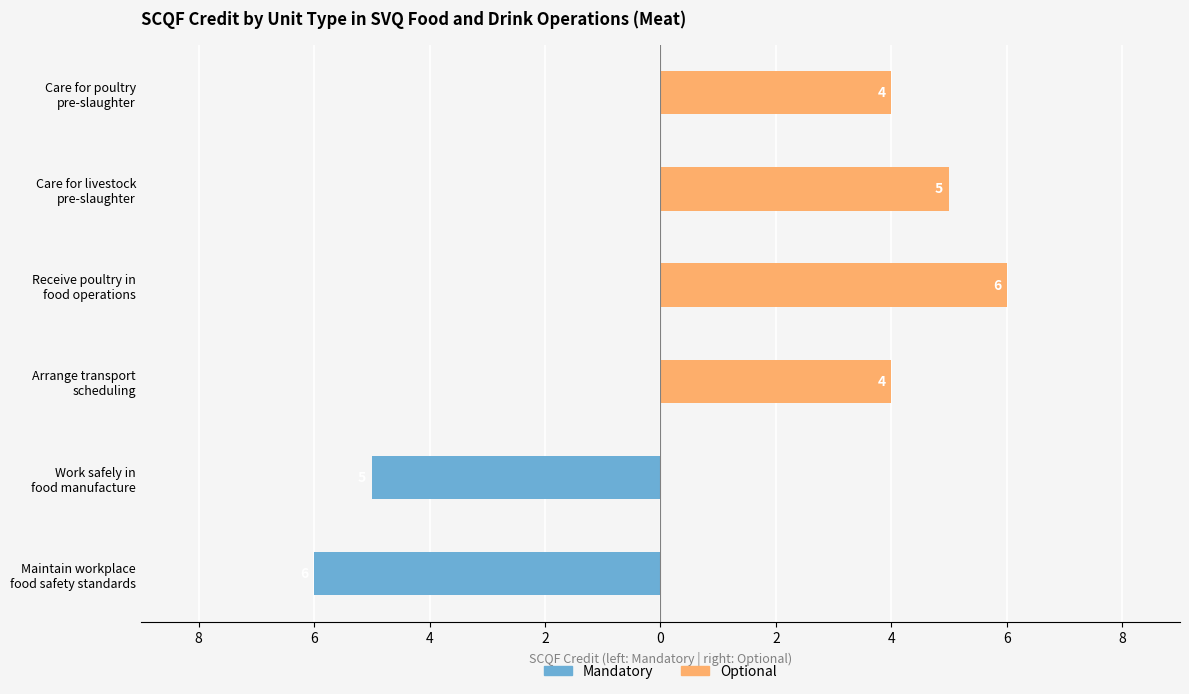

How many categories are shown in the chart?

6